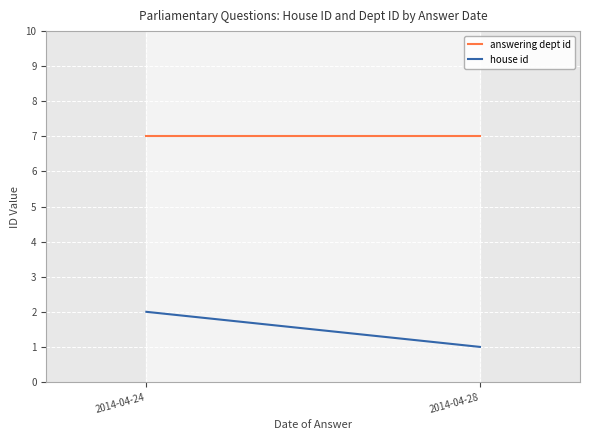

Reading right to left, what are all the values shown in this chart?

answering dept id: 7	7
house id: 1	2